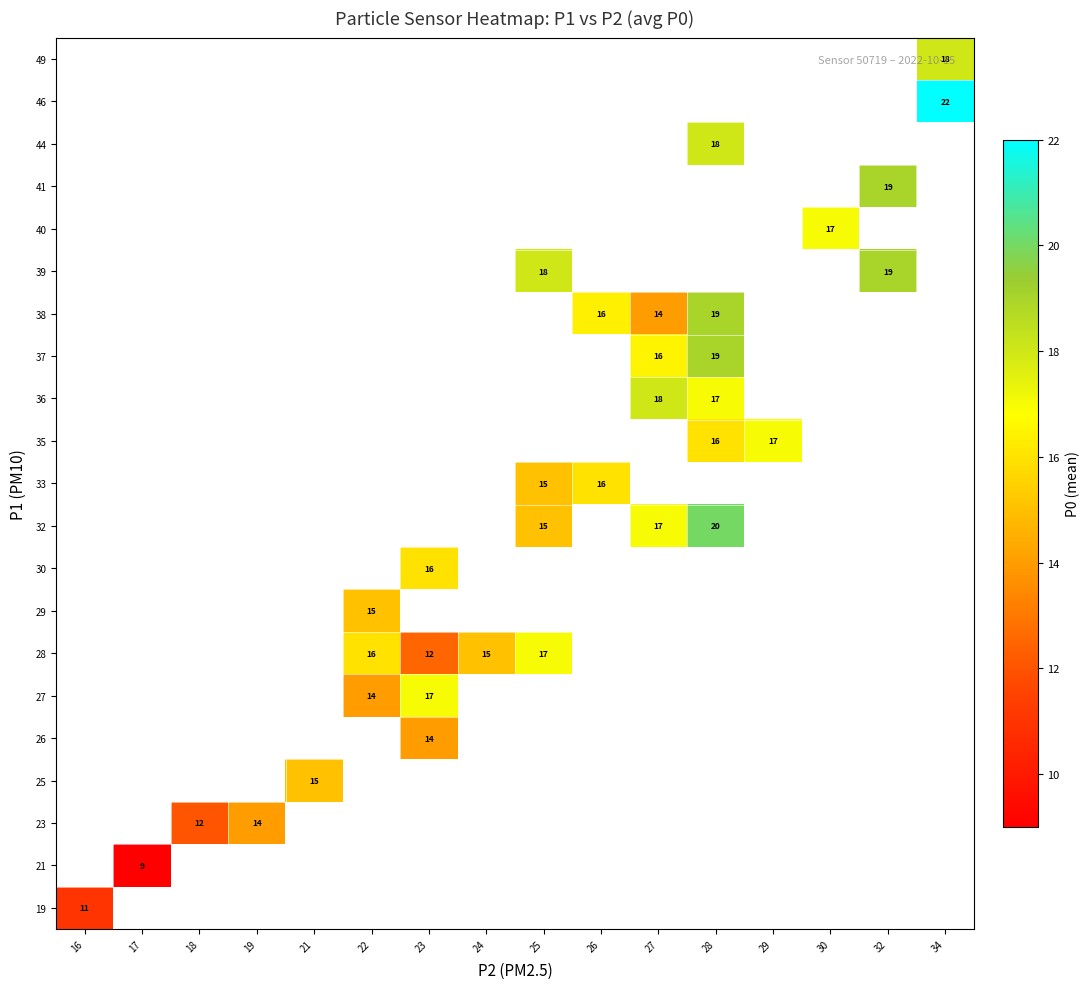

Is it true that 46 equals 9 at 34?

False